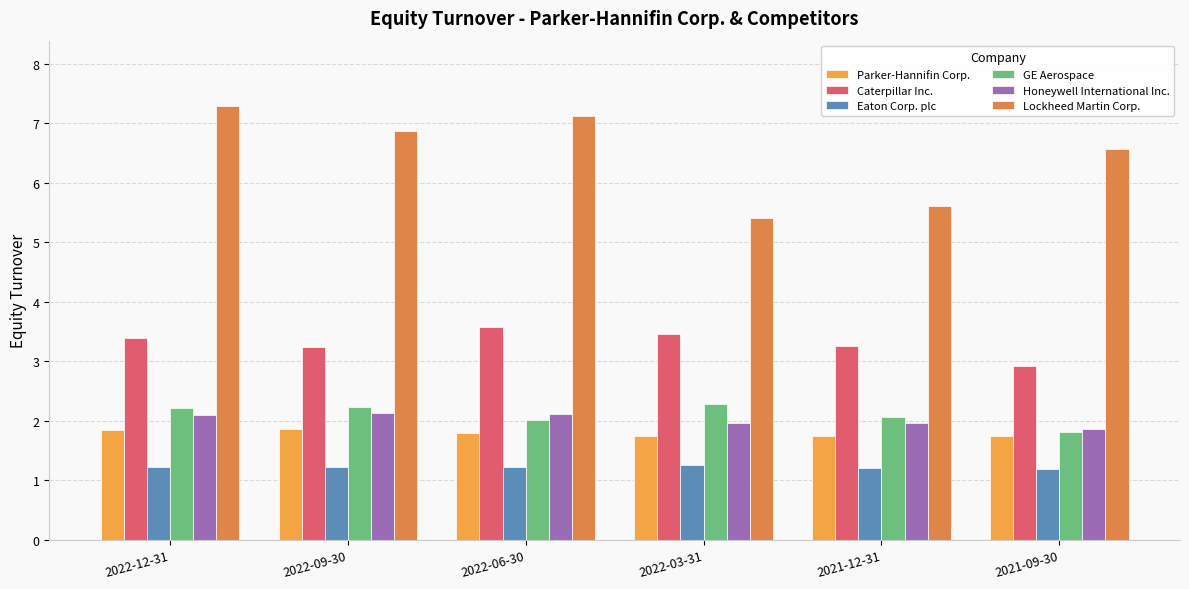

The value of Eaton Corp. plc at 2022-03-31 is 1.3. True or false?

True